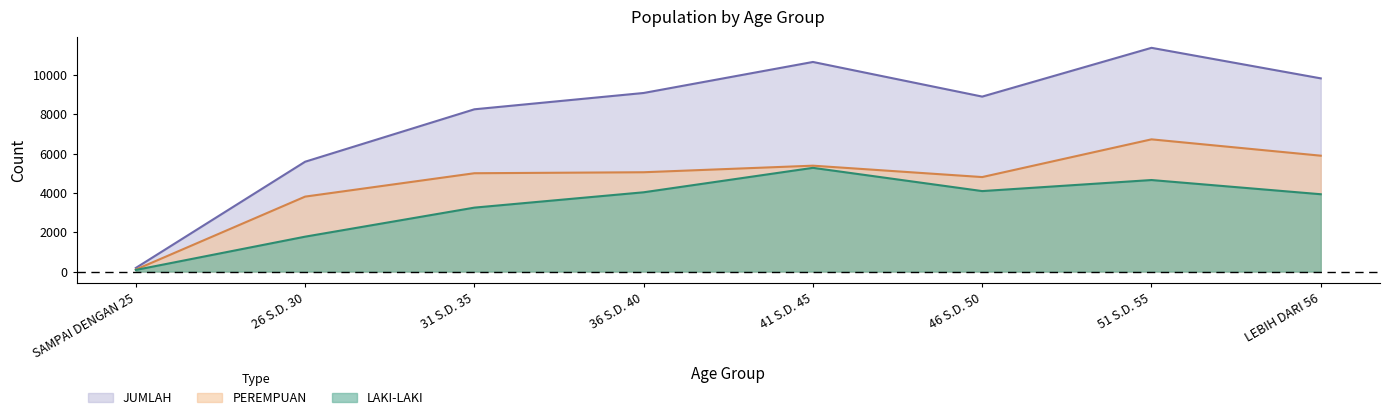

In LAKI-LAKI, how many points are higher than both neighbors (excluding endpoints)?

2